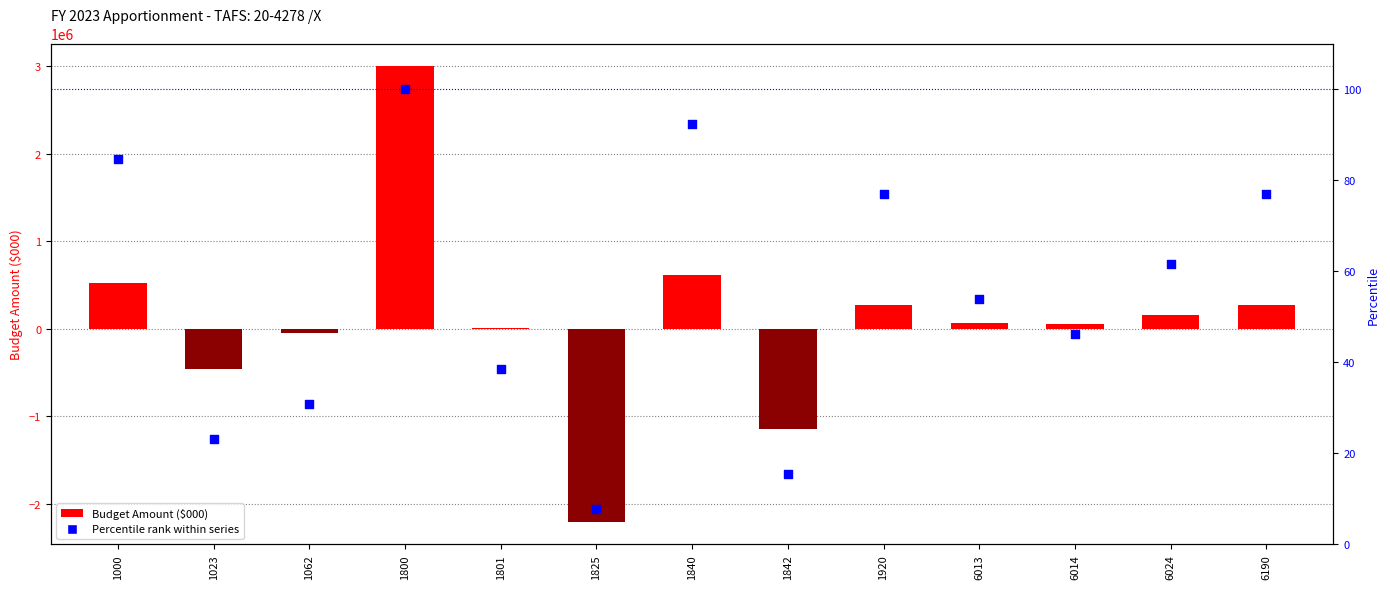

Is the value of Budget Amount at 1920 greater than the value of Percentile rank at 1920?

Yes